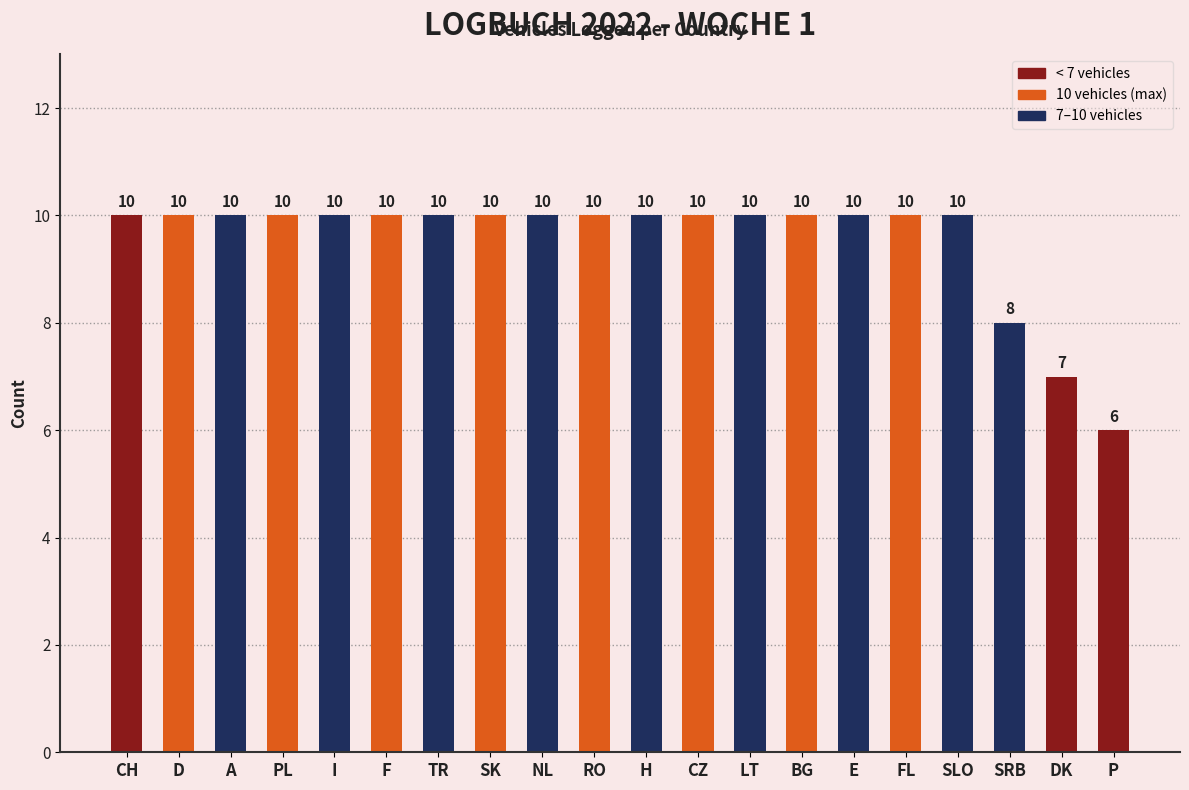

What is the greatest value displayed?

10